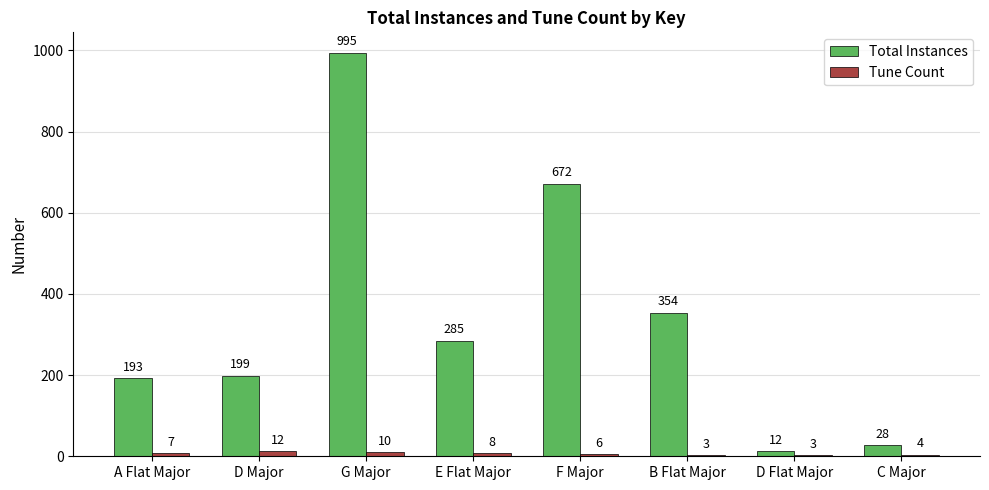

What is the sum of the Tune Count values at B Flat Major and C Major?

7